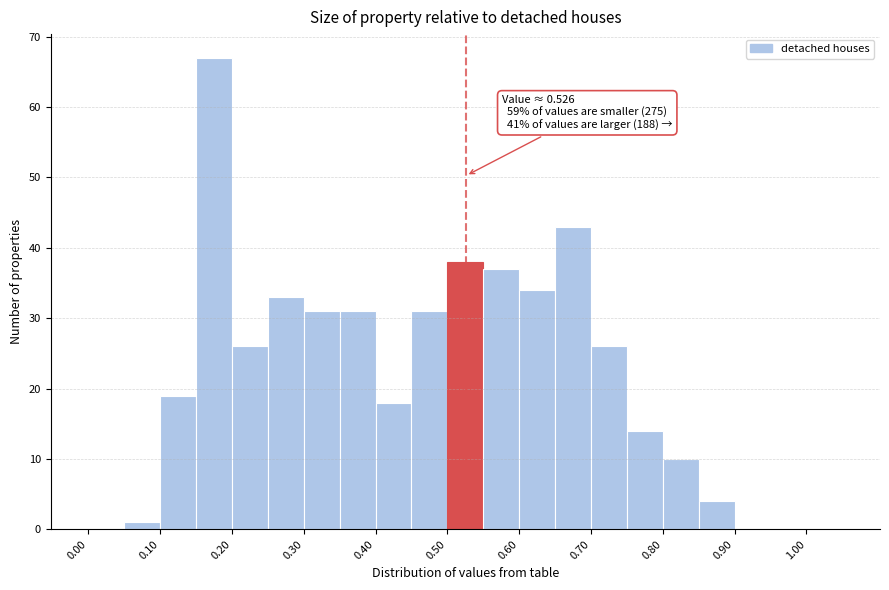

Which range on the x-axis has the tallest bar?

0.15 to 0.20